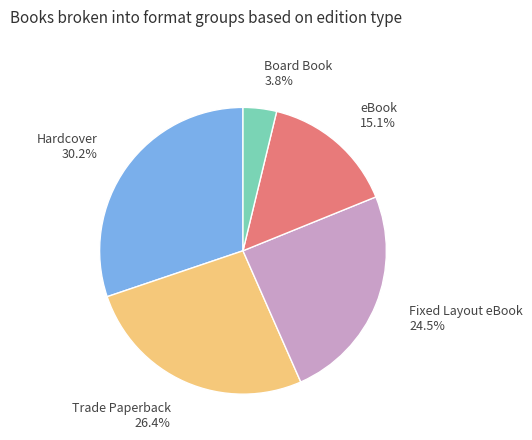

How many slices are in this pie chart?

5